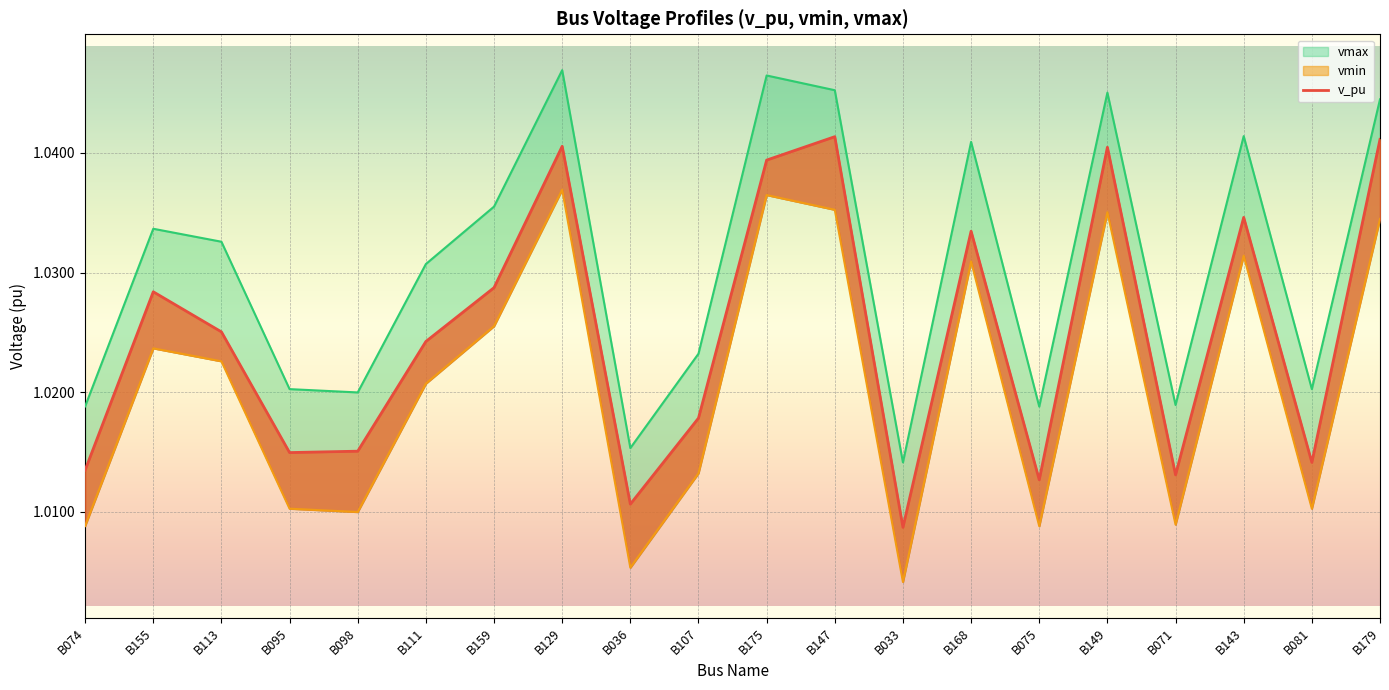

What position from the right is B155?

19